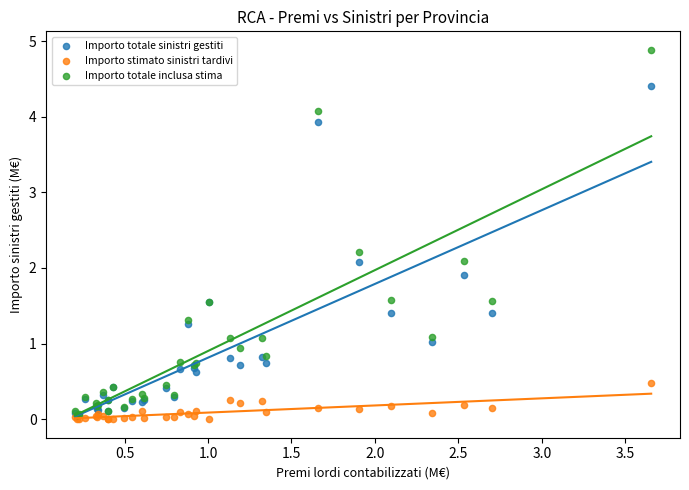

Which series reaches the maximum Y coordinate?

Importo totale inclusa stima